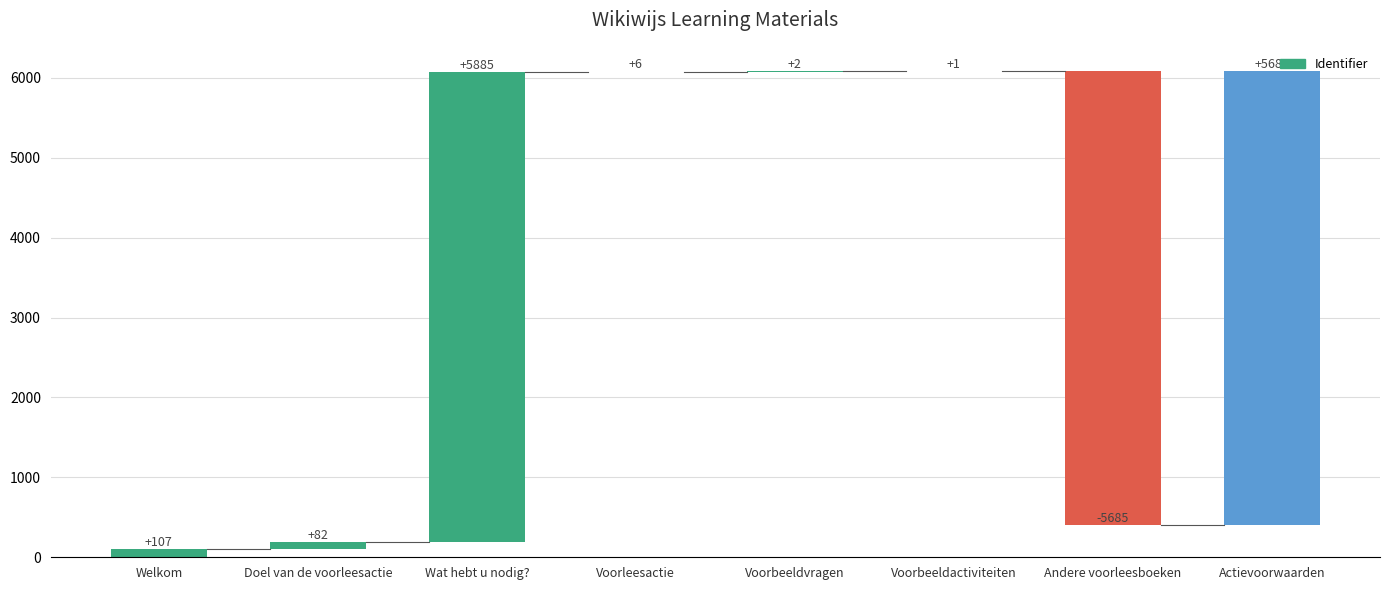

How many values are below zero?

1